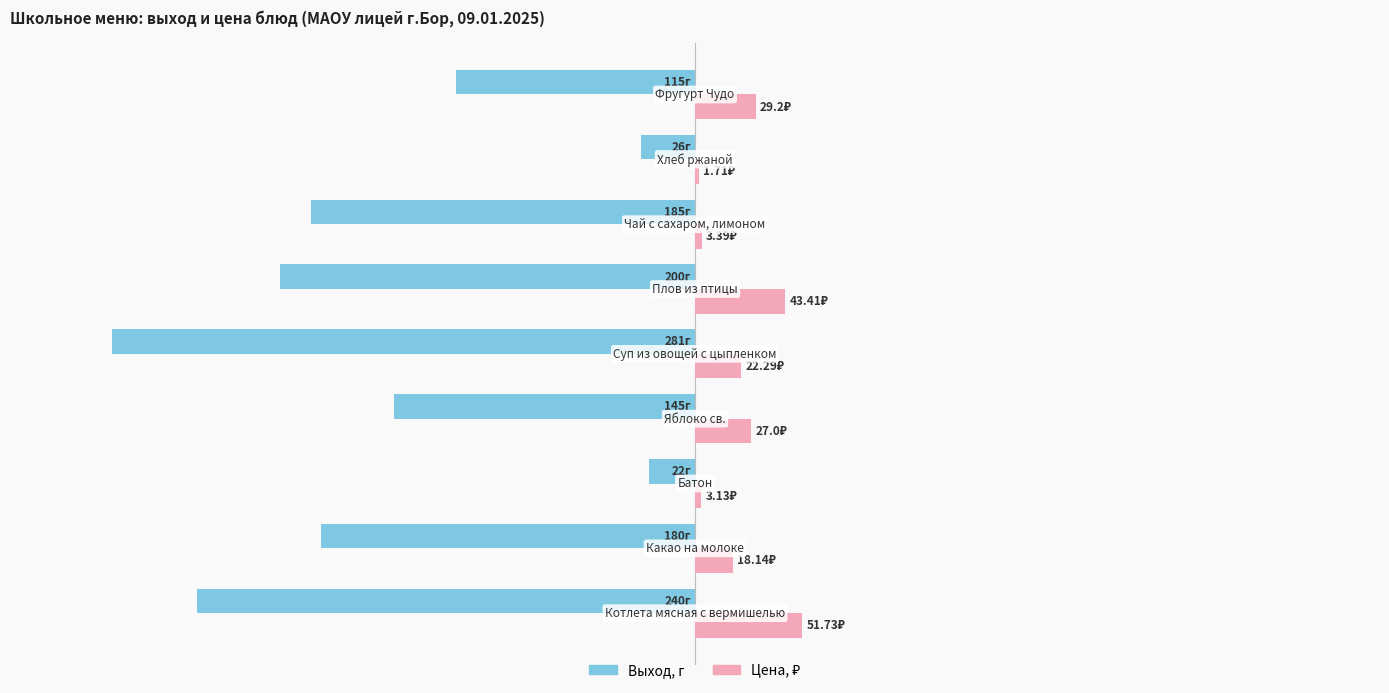

Reading right to left, extract all data points from this chart.

Выход, г: 400=-115.0	300=-26.0	200=-185.0	100=-200.0	0=-281.0	−100=-145.0	−200=-22.0	−300=-180.0	−400=-240.0
Цена: 400=29.2	300=1.7	200=3.4	100=43.4	0=22.3	−100=27.0	−200=3.1	−300=18.1	−400=51.7